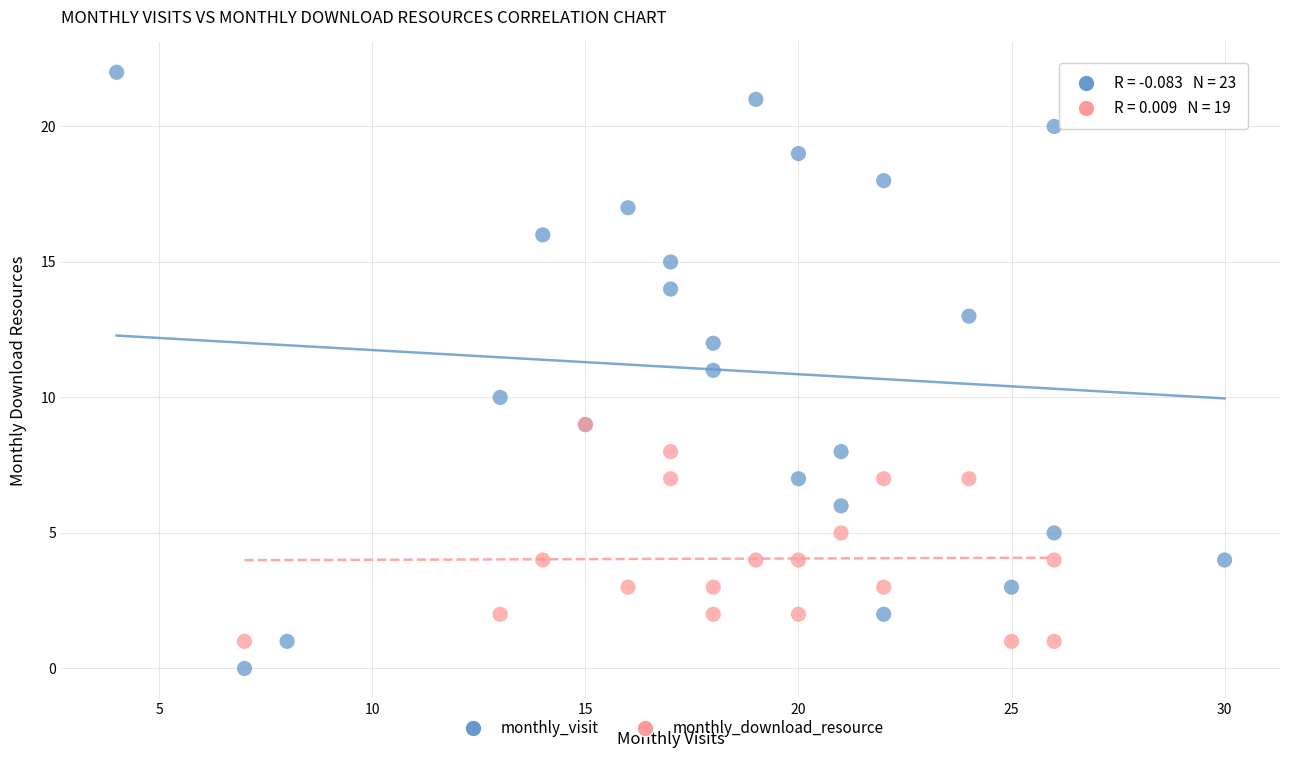

Which series has the widest spread of Y values?

monthly_visit